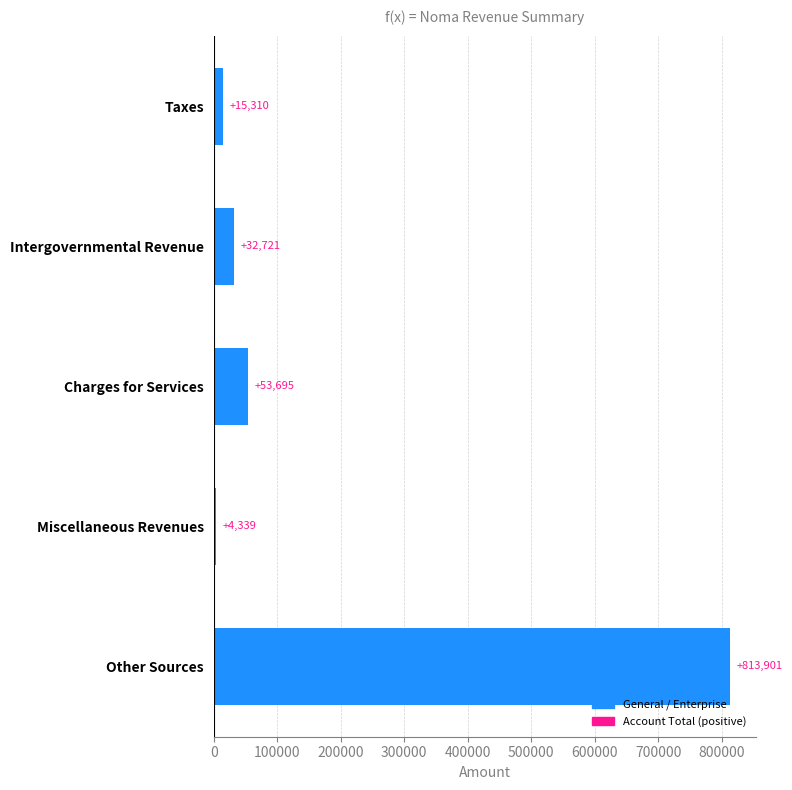

Rank the categories by value from lowest to highest.

Miscellaneous Revenues, Taxes, Intergovernmental Revenue, Charges for Services, Other Sources